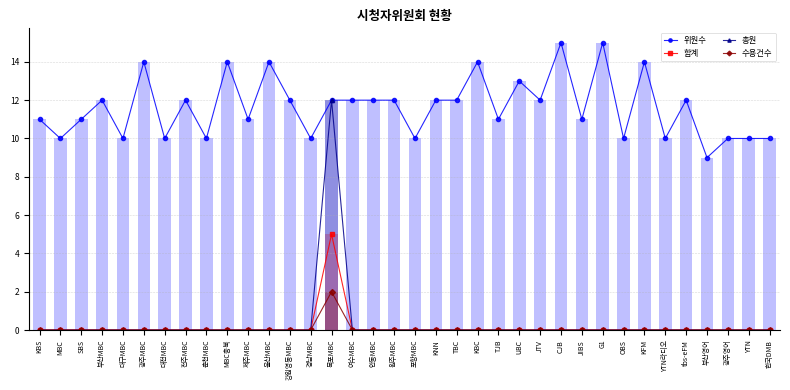

What is the label of the 18th bar from the left?

원주MBC